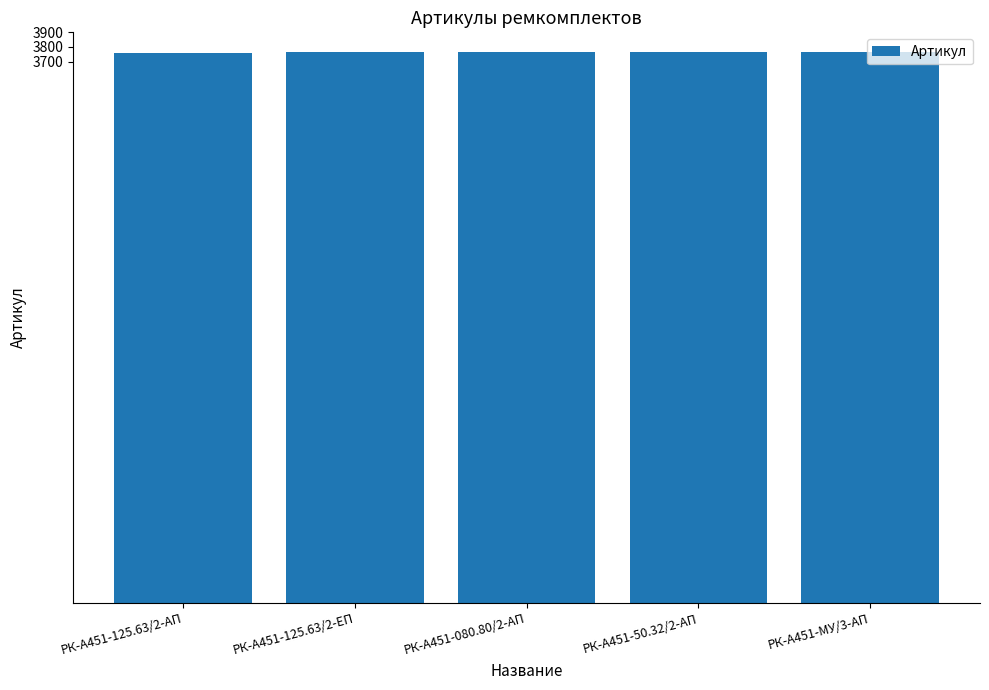

What is the sum of the values at РК-А451-МУ/3-АП and РК-А451-50.32/2-АП?

7531